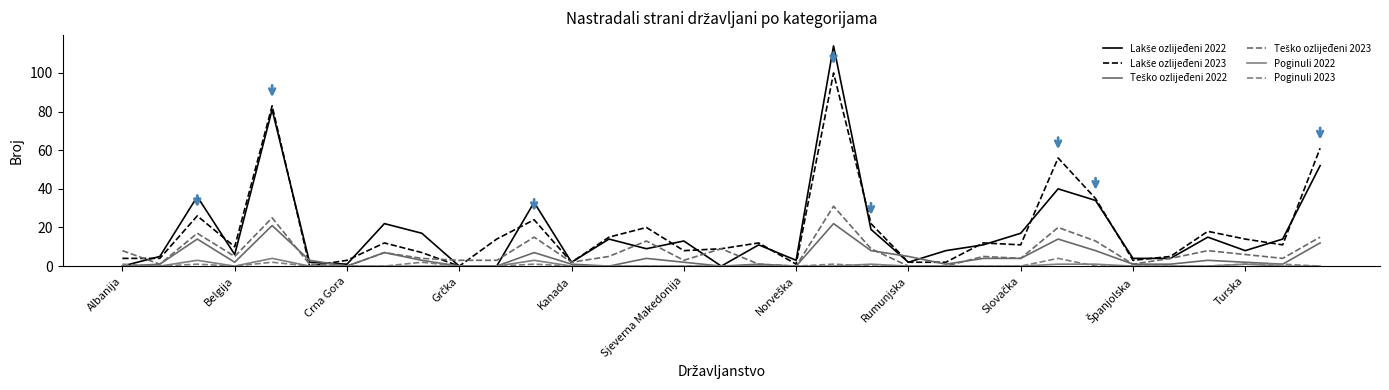

Rank the series by their maximum value, from highest to lowest.

Lakše ozlijeđeni 2022, Lakše ozlijeđeni 2023, Teško ozlijeđeni 2023, Teško ozlijeđeni 2022, Poginuli 2022, Poginuli 2023